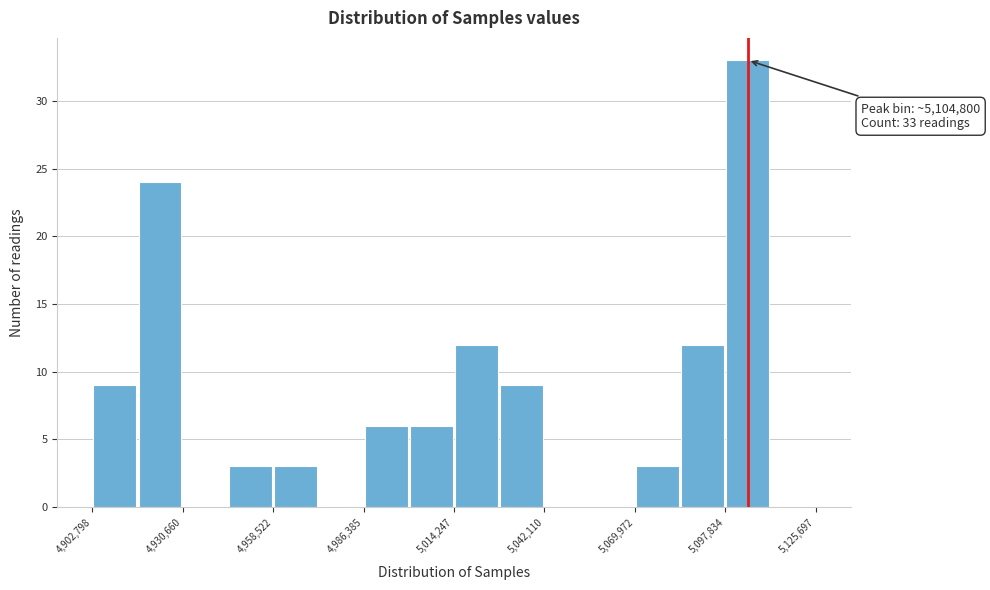

Read against the x-axis, roughly where is the centre of the tallest bar?

5105000